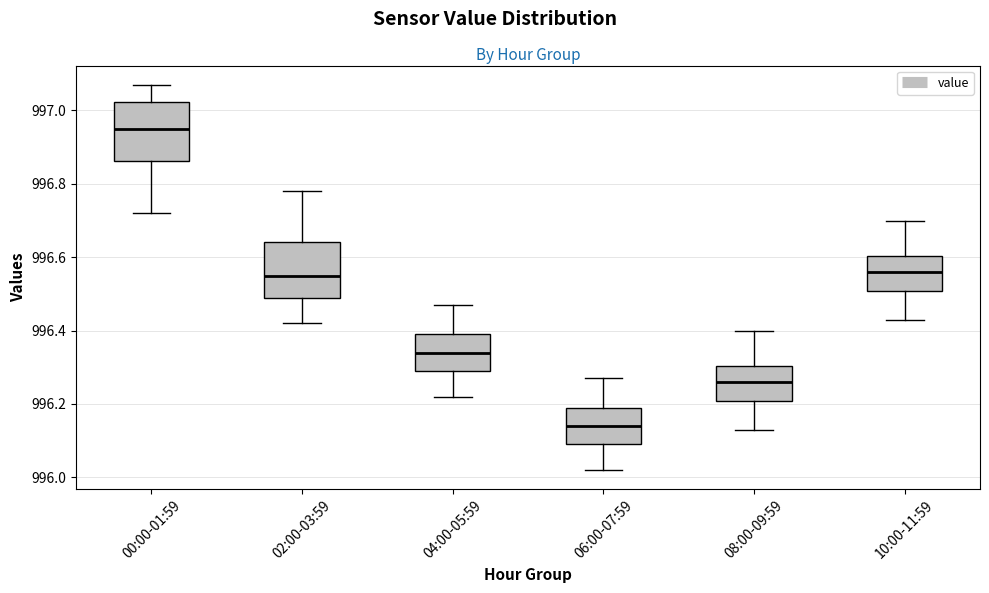

Which box's median line is the lowest?

06:00-07:59